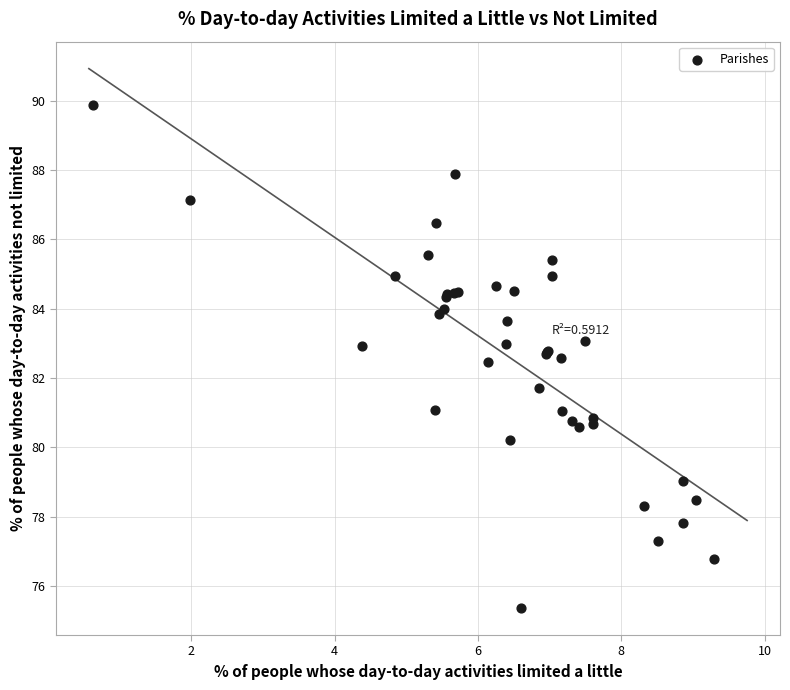

What Y value in the scatter plot is closest to 82?

81.7